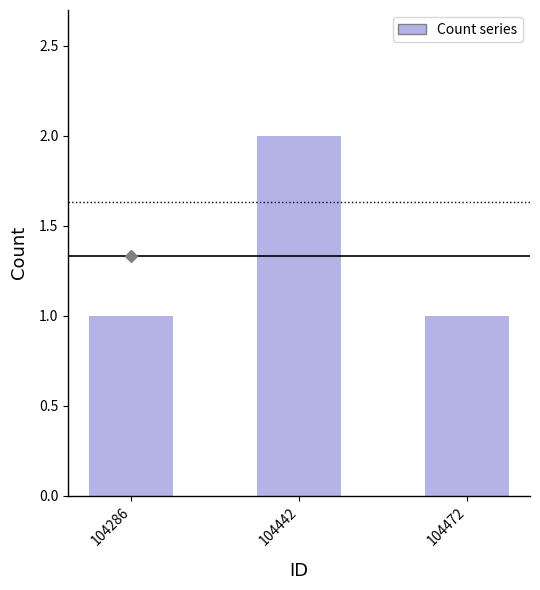

What is the difference between the maximum and minimum values?

1